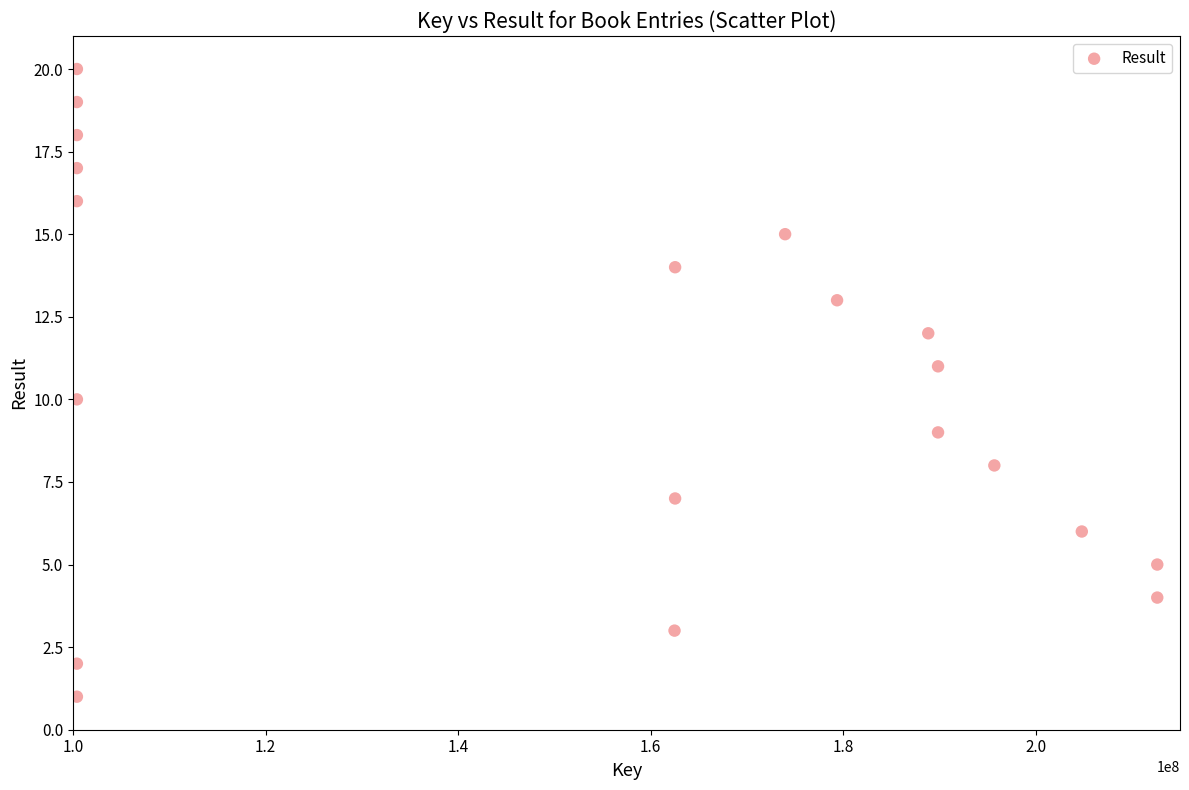

What is the range of X values (max minus min)?

112235682